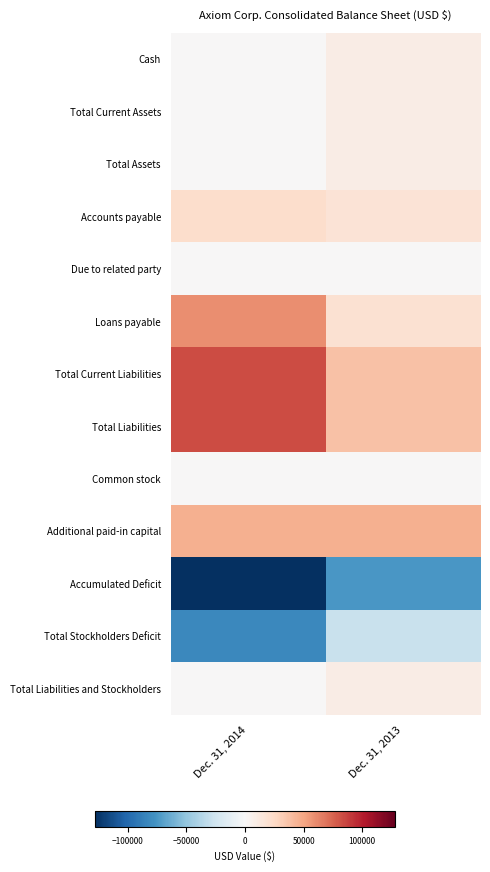

At which category does the chart reach its minimum across all series?

Dec. 31, 2014